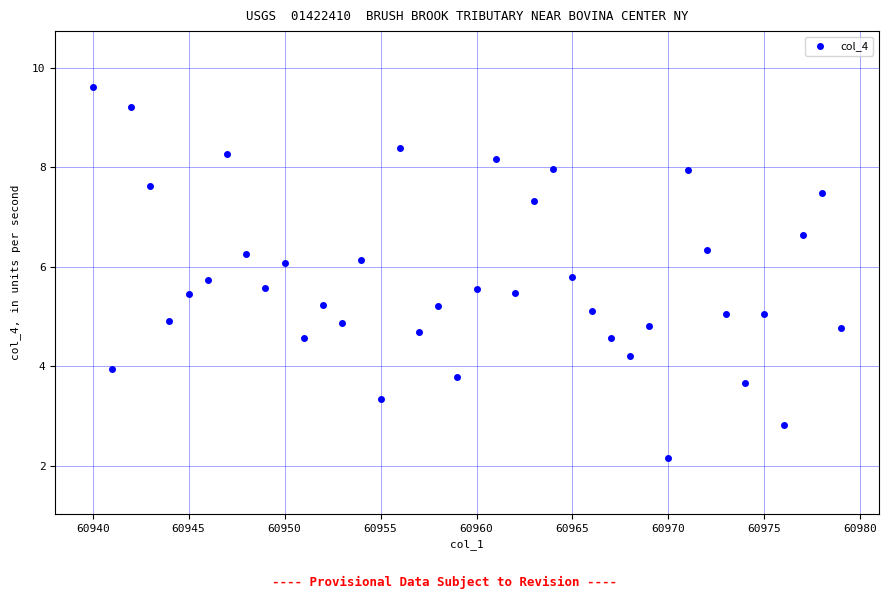

What is the range of X values (max minus min)?

39.0